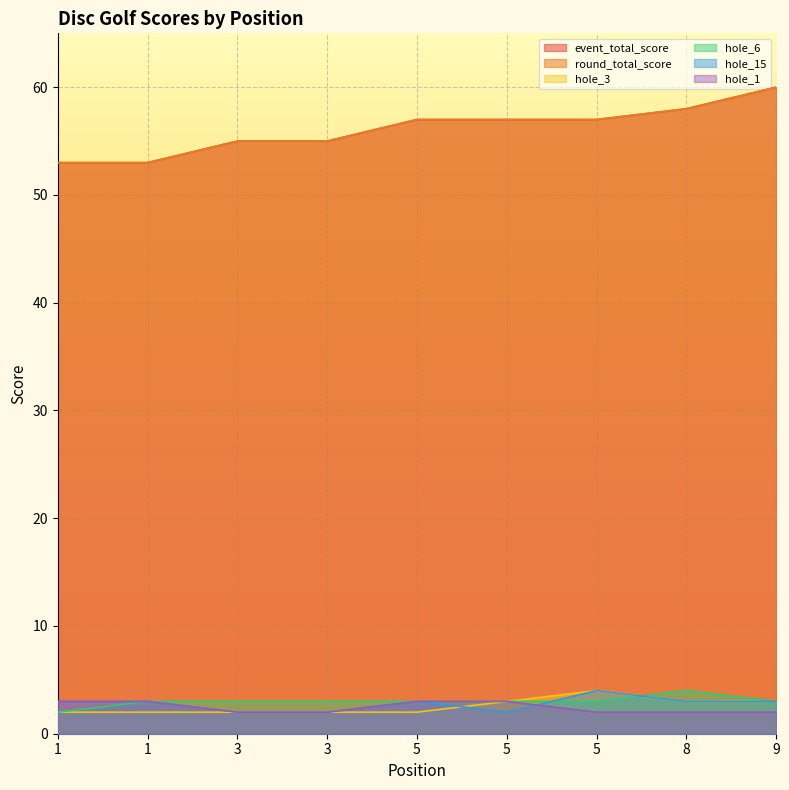

Reading left to right, what are all the values shown in this chart?

event_total_score: 1=53	1=53	3=55	3=55	5=57	5=57	5=57	8=58	9=60
round_total_score: 1=53	1=53	3=55	3=55	5=57	5=57	5=57	8=58	9=60
hole_3: 1=2	1=2	3=2	3=2	5=2	5=3	5=4	8=3	9=3
hole_6: 1=2	1=3	3=3	3=3	5=3	5=3	5=3	8=4	9=3
hole_15: 1=3	1=3	3=2	3=2	5=3	5=2	5=4	8=3	9=3
hole_1: 1=3	1=3	3=2	3=2	5=3	5=3	5=2	8=2	9=2